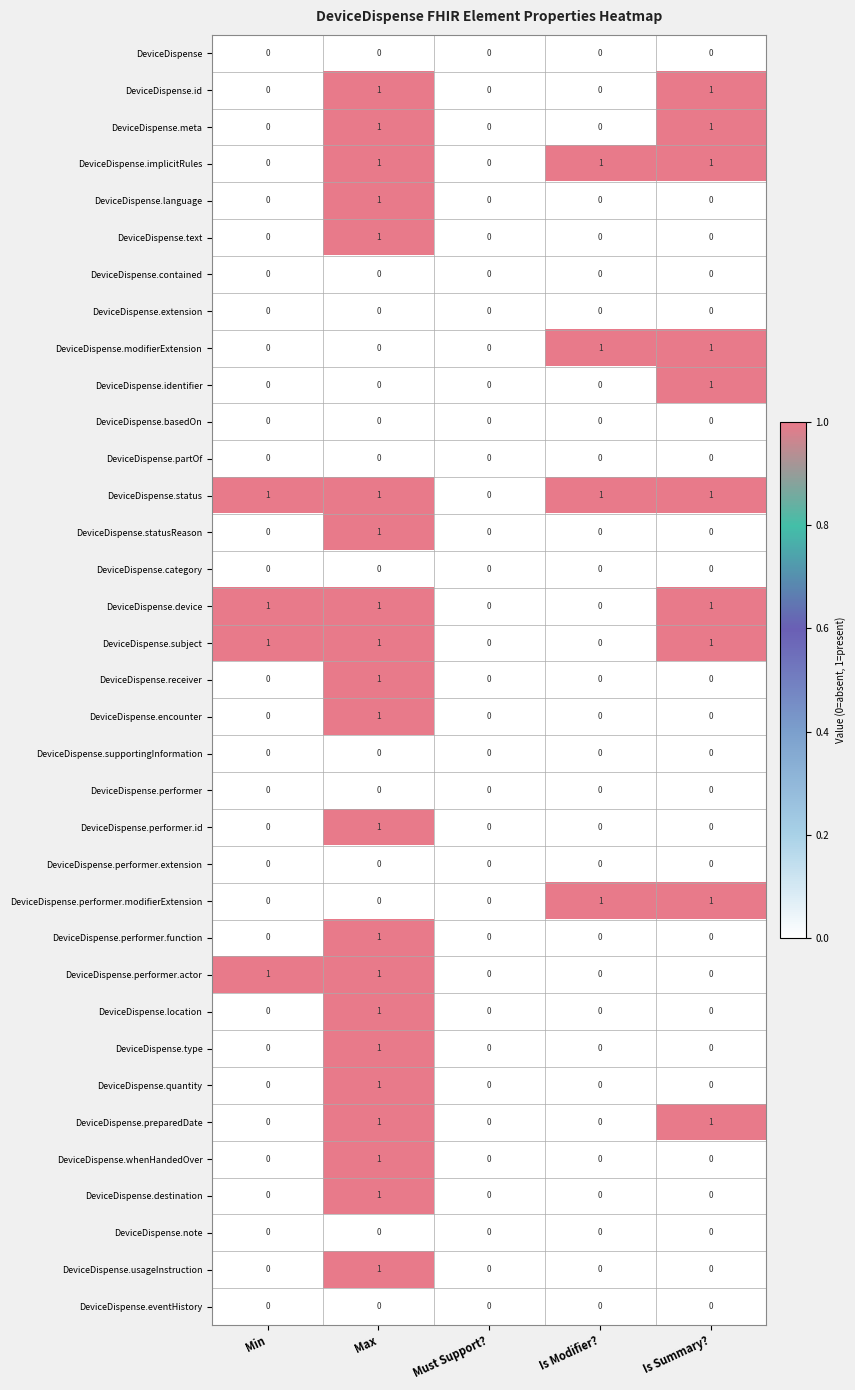

Count the DeviceDispense.status values in the range 1 to 2.

4